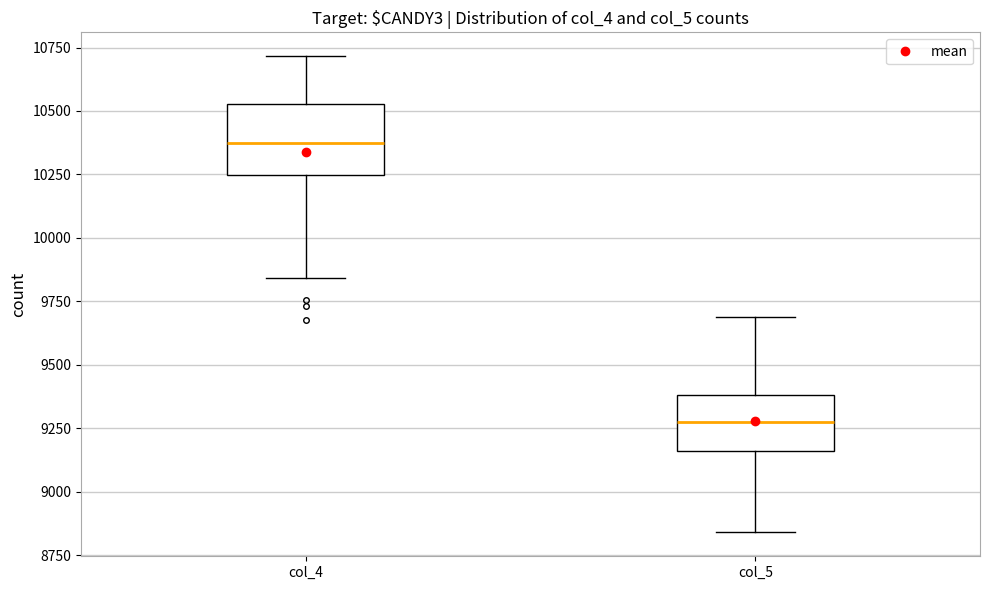

Where does the upper whisker of the box for col_4 end on the y-axis? The values are not printed on the chart, so give them approximately, as read against the axis.

10700